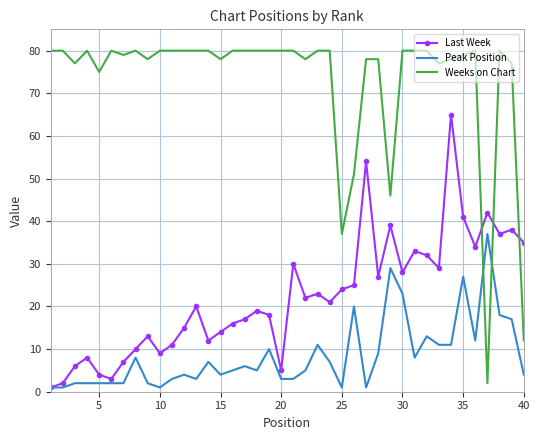

Which series ends up on top after the final intersection of Weeks on Chart and Peak Position?

Weeks on Chart